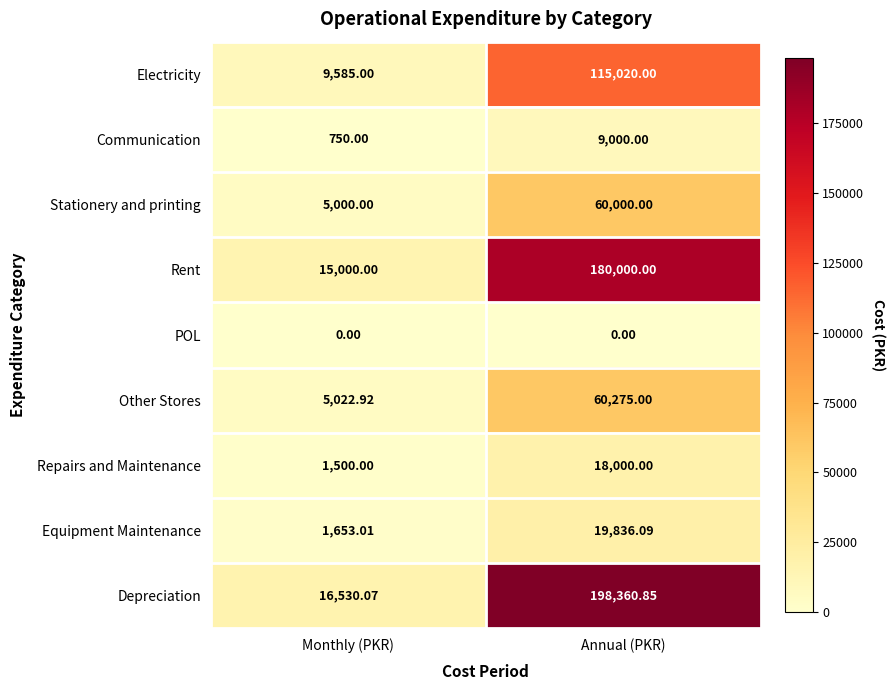

What is the difference between the highest and lowest values at Monthly (PKR)?

16530.1